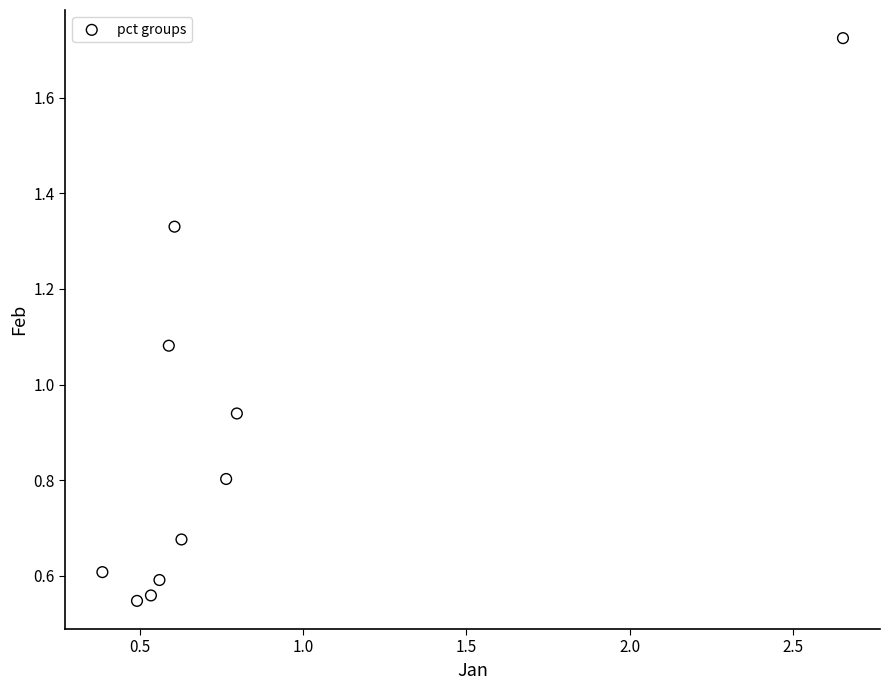

What is the range of X values (max minus min)?

2.3